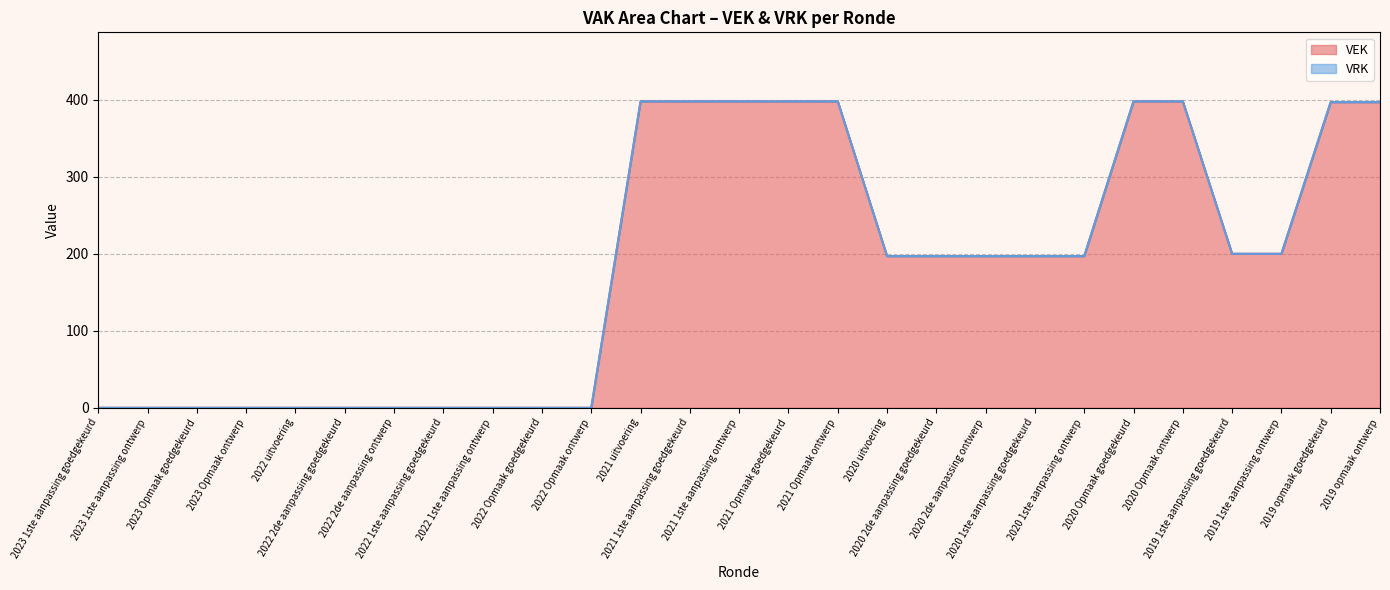

Rank the categories by value from lowest to highest.

2023 1ste aanpassing goedgekeurd, 2023 1ste aanpassing ontwerp, 2023 Opmaak goedgekeurd, 2023 Opmaak ontwerp, 2022 uitvoering, 2022 2de aanpassing goedgekeurd, 2022 2de aanpassing ontwerp, 2022 1ste aanpassing goedgekeurd, 2022 1ste aanpassing ontwerp, 2022 Opmaak goedgekeurd, 2022 Opmaak ontwerp, 2020 uitvoering, 2020 2de aanpassing goedgekeurd, 2020 2de aanpassing ontwerp, 2020 1ste aanpassing goedgekeurd, 2020 1ste aanpassing ontwerp, 2019 1ste aanpassing goedgekeurd, 2019 1ste aanpassing ontwerp, 2019 opmaak goedgekeurd, 2019 opmaak ontwerp, 2021 uitvoering, 2021 1ste aanpassing goedgekeurd, 2021 1ste aanpassing ontwerp, 2021 Opmaak goedgekeurd, 2021 Opmaak ontwerp, 2020 Opmaak goedgekeurd, 2020 Opmaak ontwerp